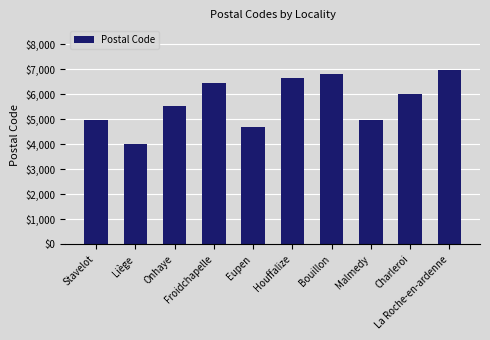

What is the difference between the maximum and second lowest values?

2280